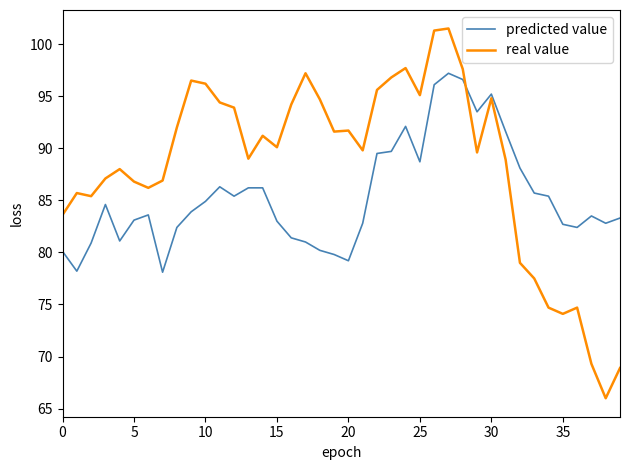

What is the average value of the predicted value series?

85.4